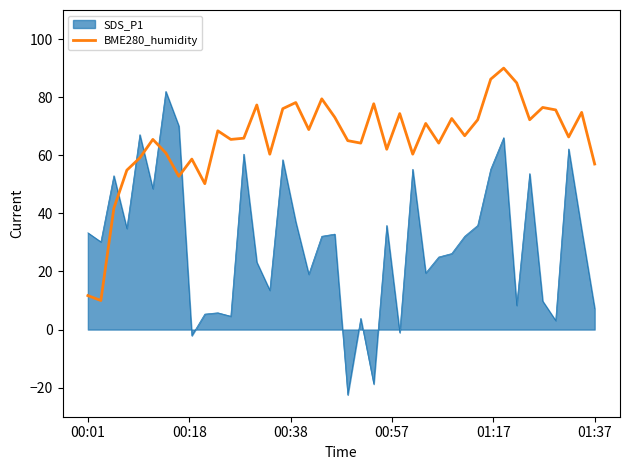

Rank the series by their average value, from lowest to highest.

SDS_P1, BME280_humidity